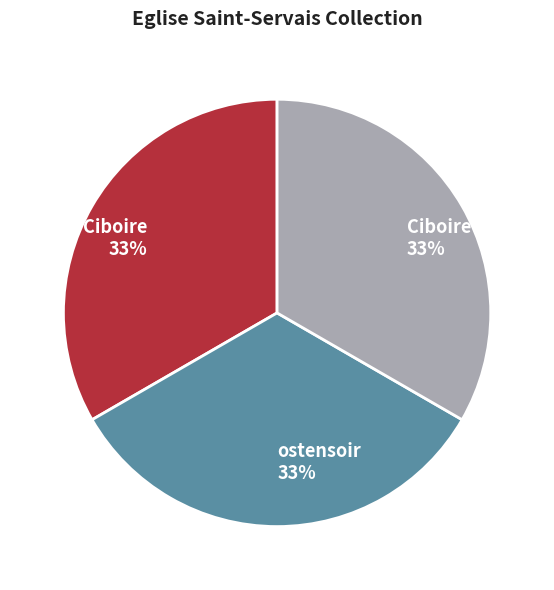

To the nearest percent, what is the average slice percentage?

33%